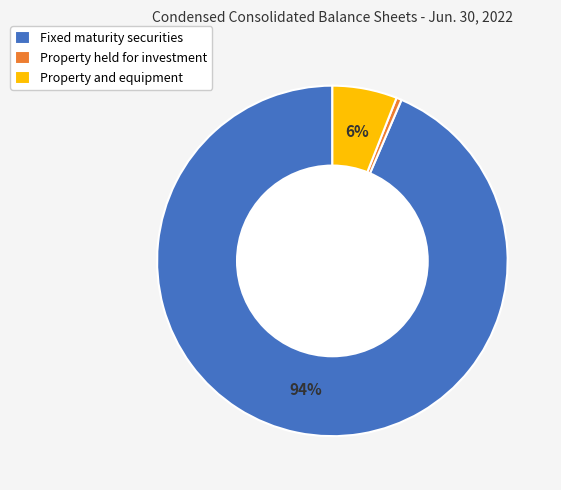

Which slice is the smallest?

Property held for investment